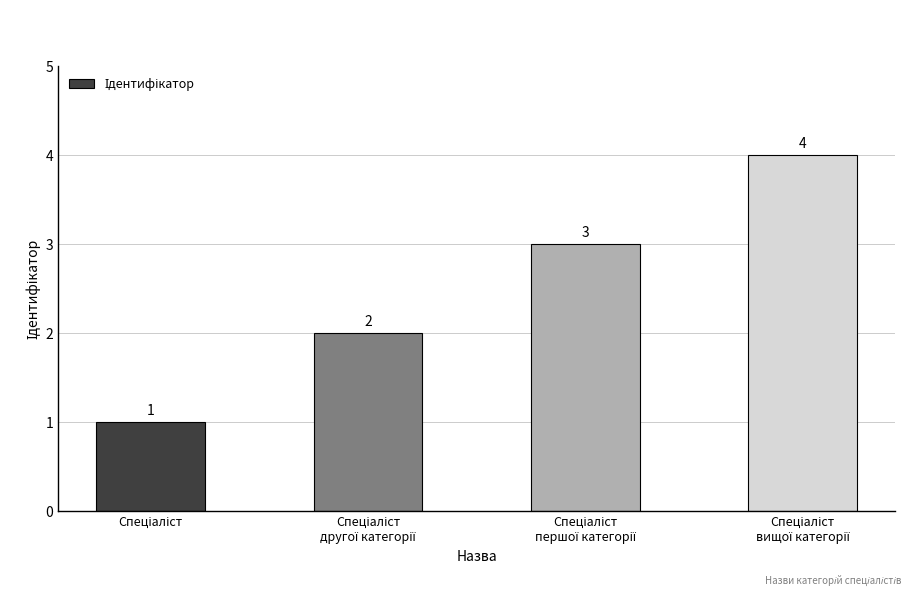

What is the sum of all values?

10